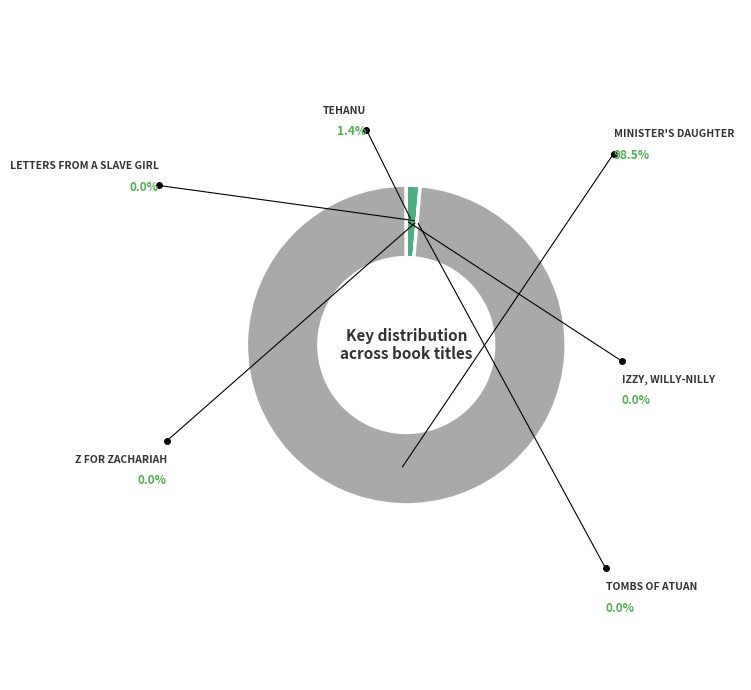

Does any single category account for the majority?

Yes